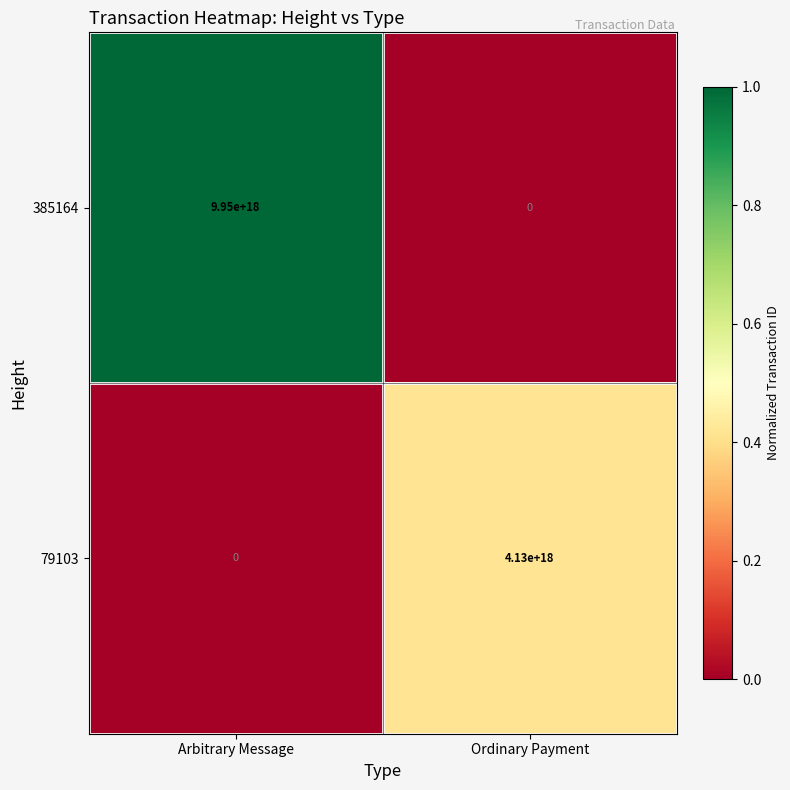

Which category has the lowest value in the 385164 series?

Ordinary Payment